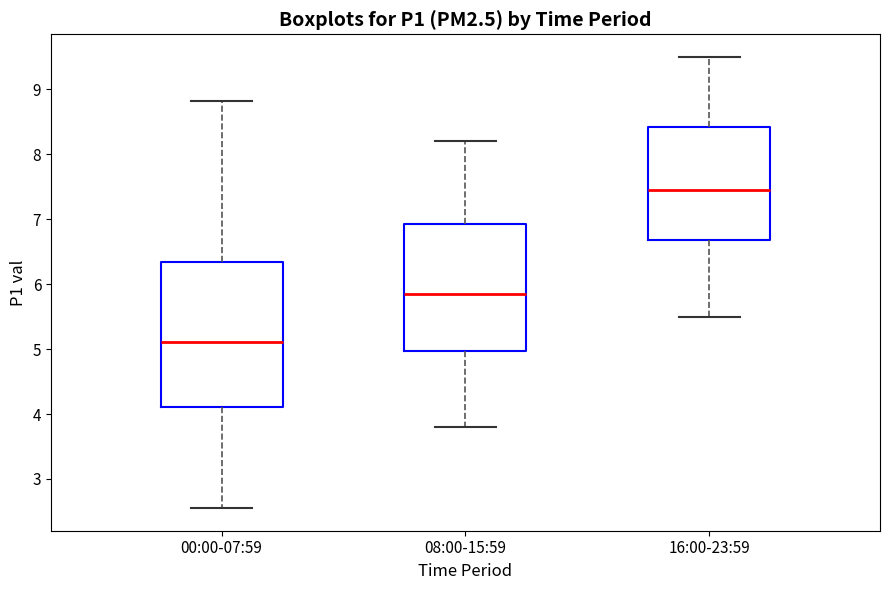

Reading left to right, transcribe this box plot: for each box, give where its median line is, the range the box spans, and where its two whiskers end, as read against the y-axis. The values are not printed on the chart, so give them approximately, as read against the axis.

00:00-07:59: median 5.1, box 4.1 to 6.3, whiskers 2.6 to 8.8
08:00-15:59: median 5.9, box 5.0 to 6.9, whiskers 3.8 to 8.2
16:00-23:59: median 7.5, box 6.7 to 8.4, whiskers 5.5 to 9.5